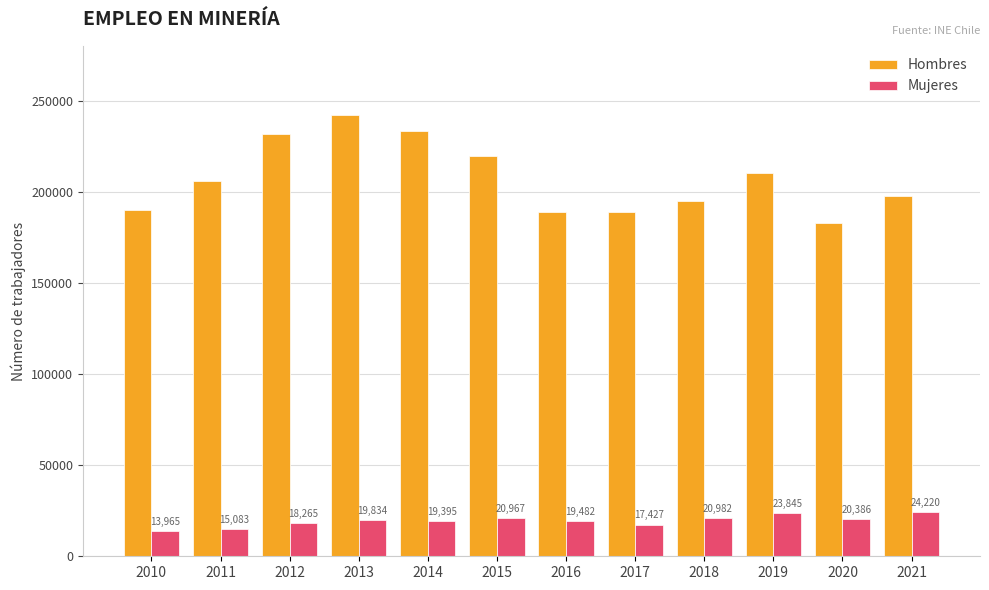

At how many categories does at least one series exceed 28456?

12